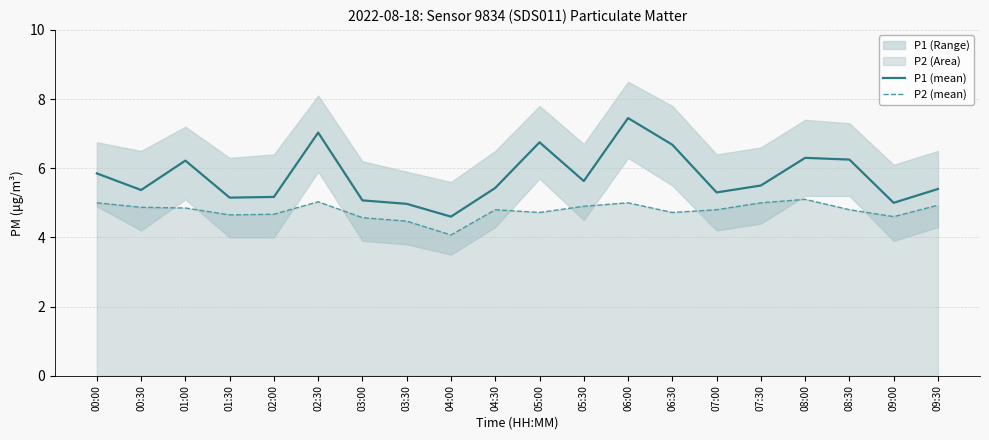

At which label does P2 (mean) reach its peak?

08:00